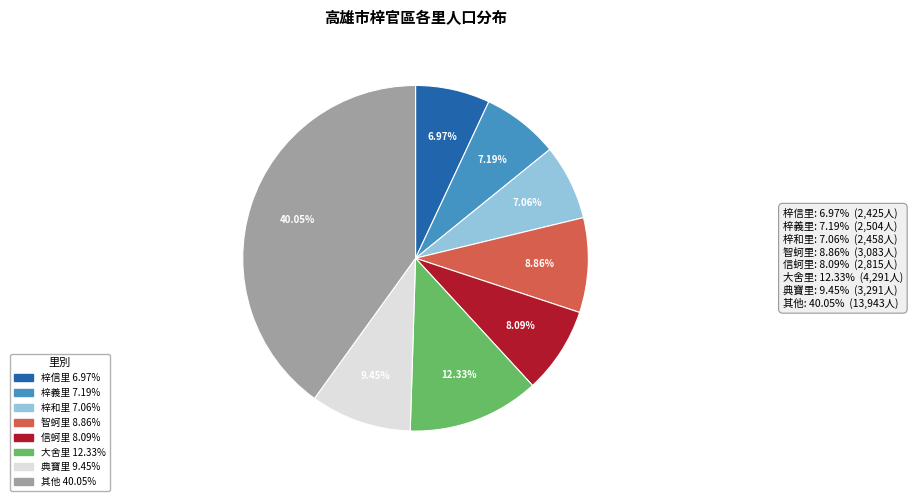

Is there any slice that represents more than half of the pie?

No